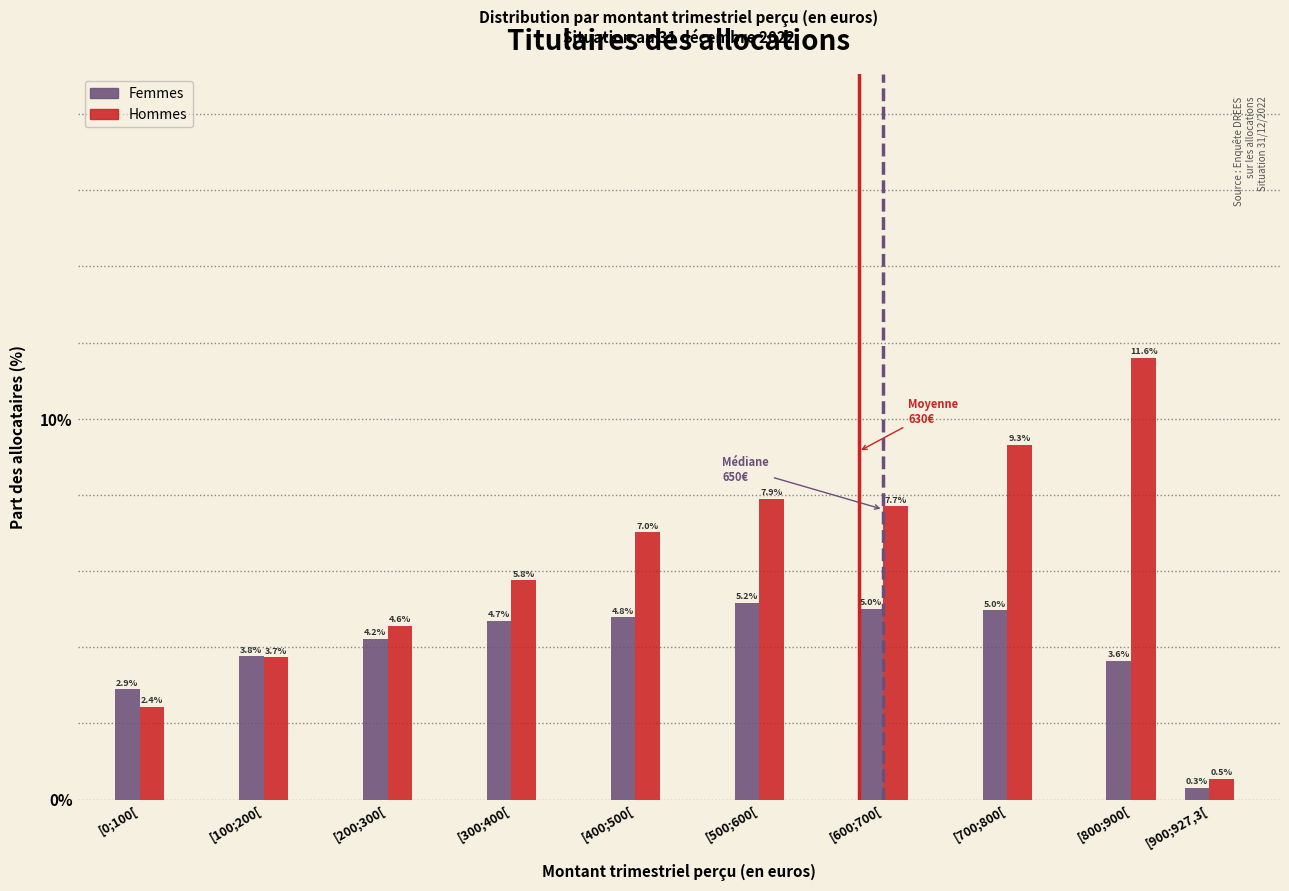

Reading left to right, what are all the values shown in this chart?

Femmes: 2.9	3.8	4.2	4.7	4.8	5.2	5.0	5.0	3.6	0.3
Hommes: 2.4	3.7	4.6	5.8	7.0	7.9	7.7	9.3	11.6	0.5